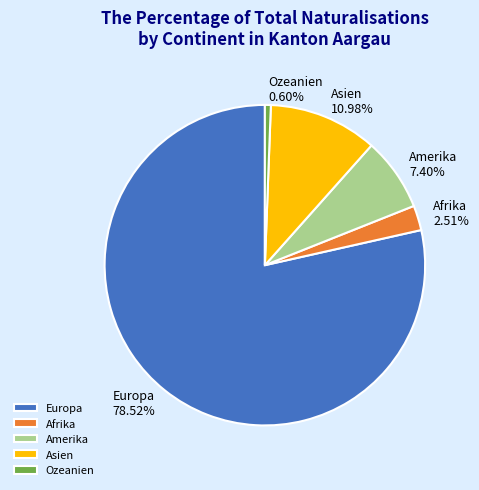

Is the sum of Europa and Ozeanien greater than half?

Yes